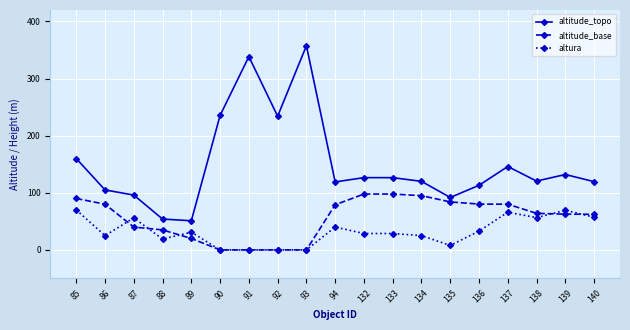

Which label corresponds to the largest value in the chart?

93